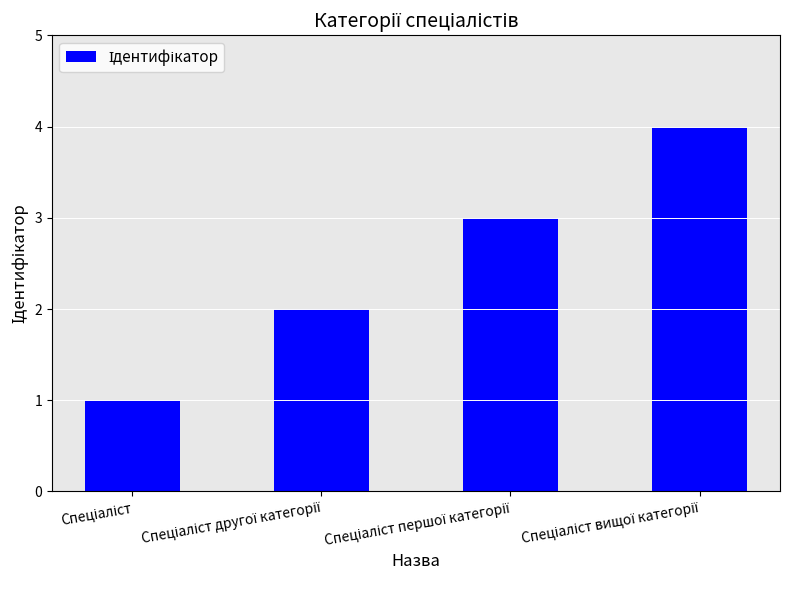

What is the greatest value displayed?

4